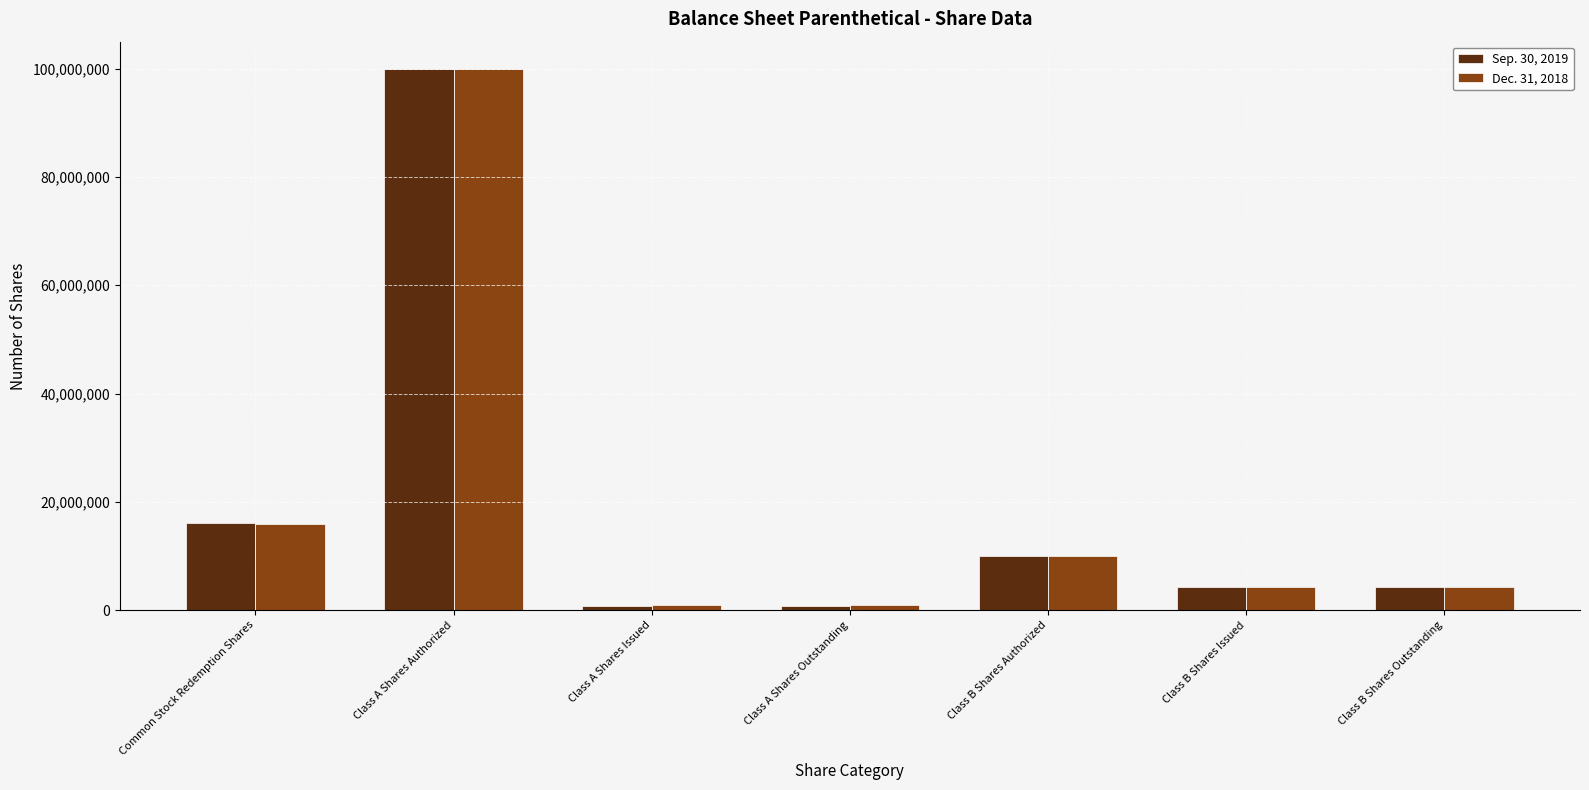

What is the highest value of the Sep. 30, 2019 series?

100000000